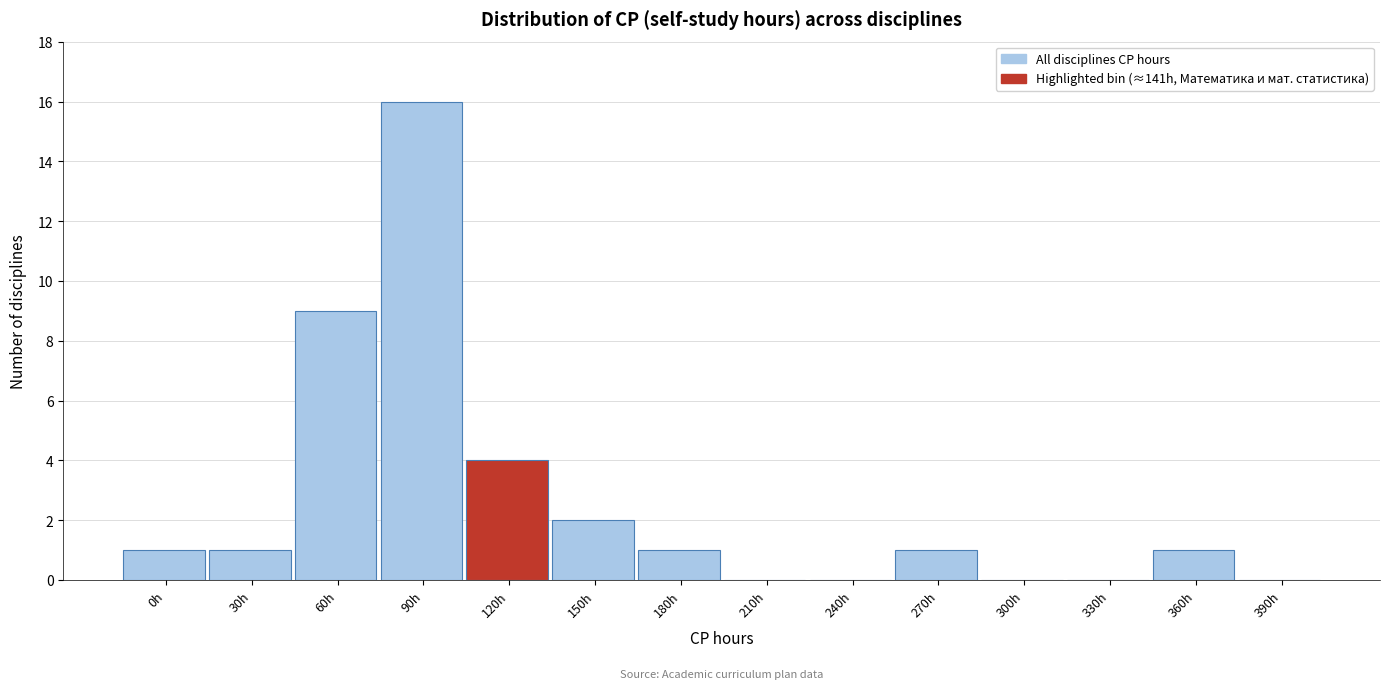

Reading right to left, list all the values displayed in this chart.

390h=0	360h=1	330h=0	300h=0	270h=1	240h=0	210h=0	180h=1	150h=2	120h=4	90h=16	60h=9	30h=1	0h=1